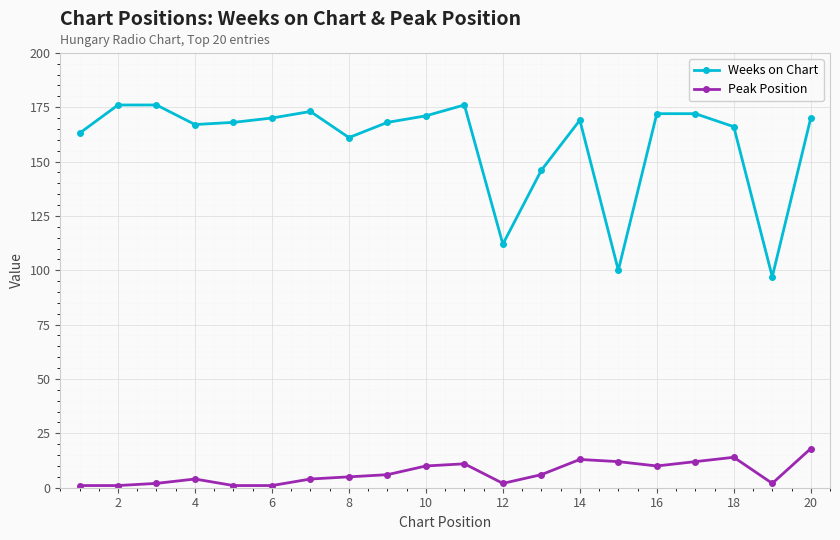

How many values in the Weeks on Chart series are below 169?

10